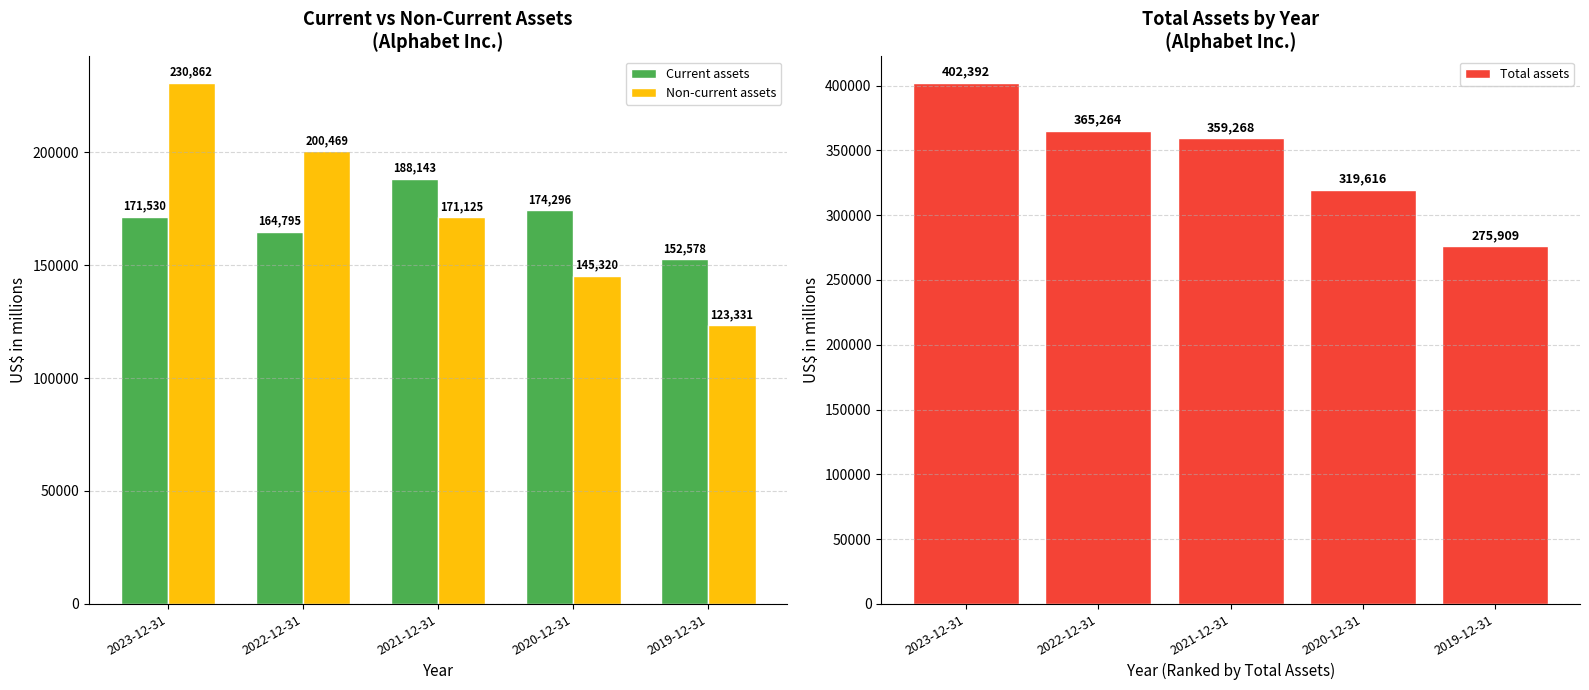

What is the label of the 5th bar from the right?

2023-12-31